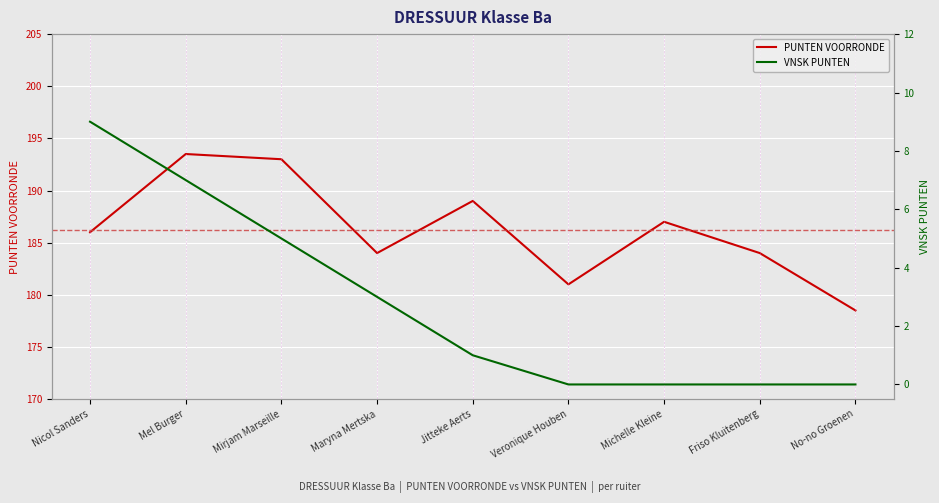

Rank the series at Veronique Houben from lowest to highest value.

VNSK PUNTEN, PUNTEN VOORRONDE